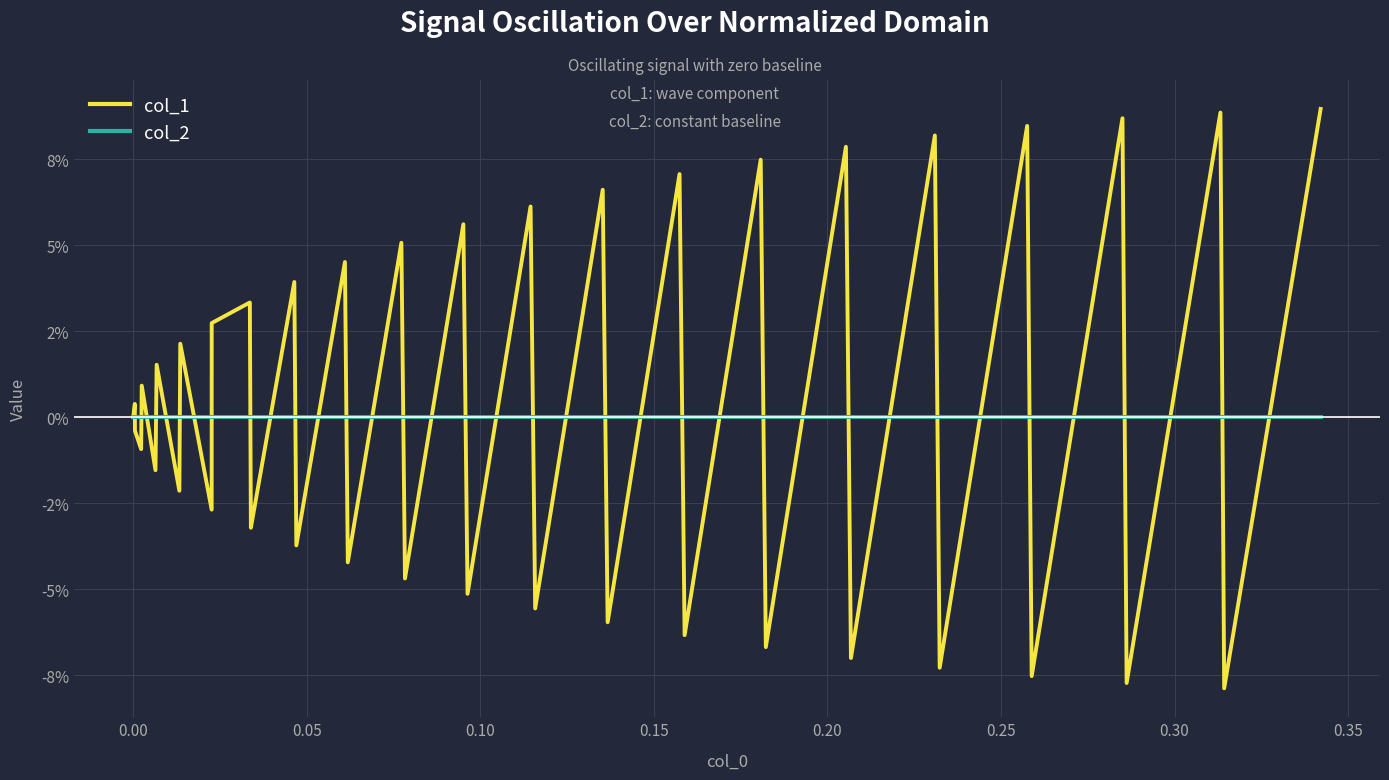

What are all the series names shown in the legend?

col_1, col_2